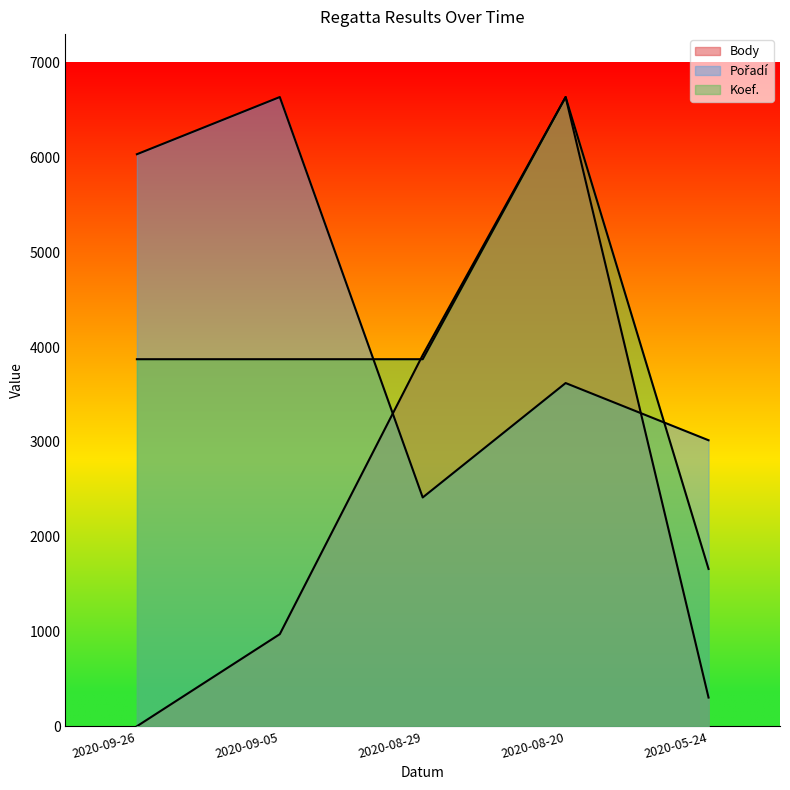

At how many categories does at least one series exceed 4685?

3